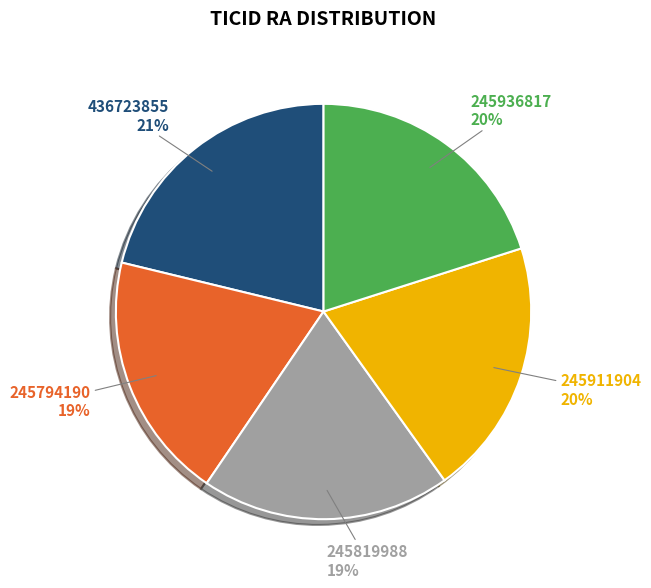

How many segments does this pie chart have?

5